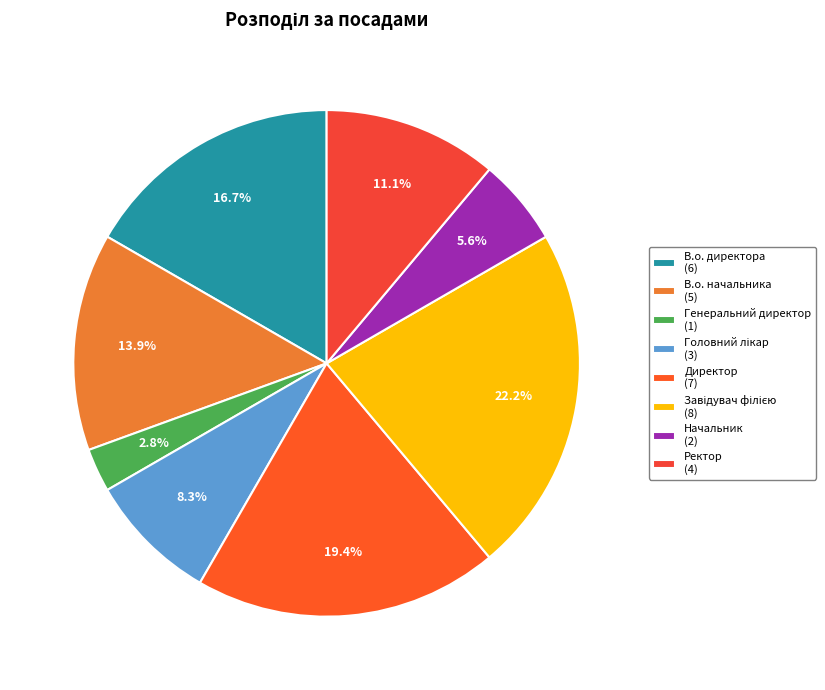

To the nearest percent, what percentage of the pie is Начальник?

6%